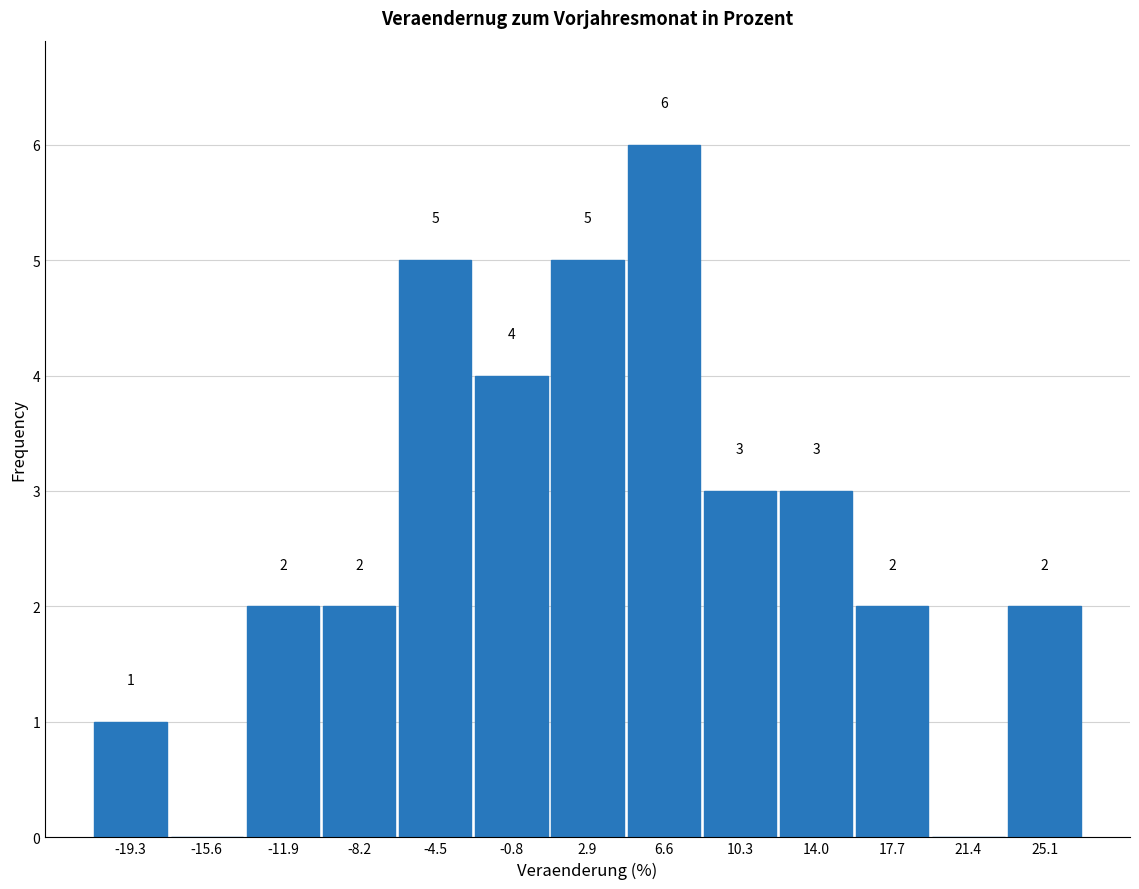

Which range on the x-axis has the tallest bar?

5.0 to 8.5